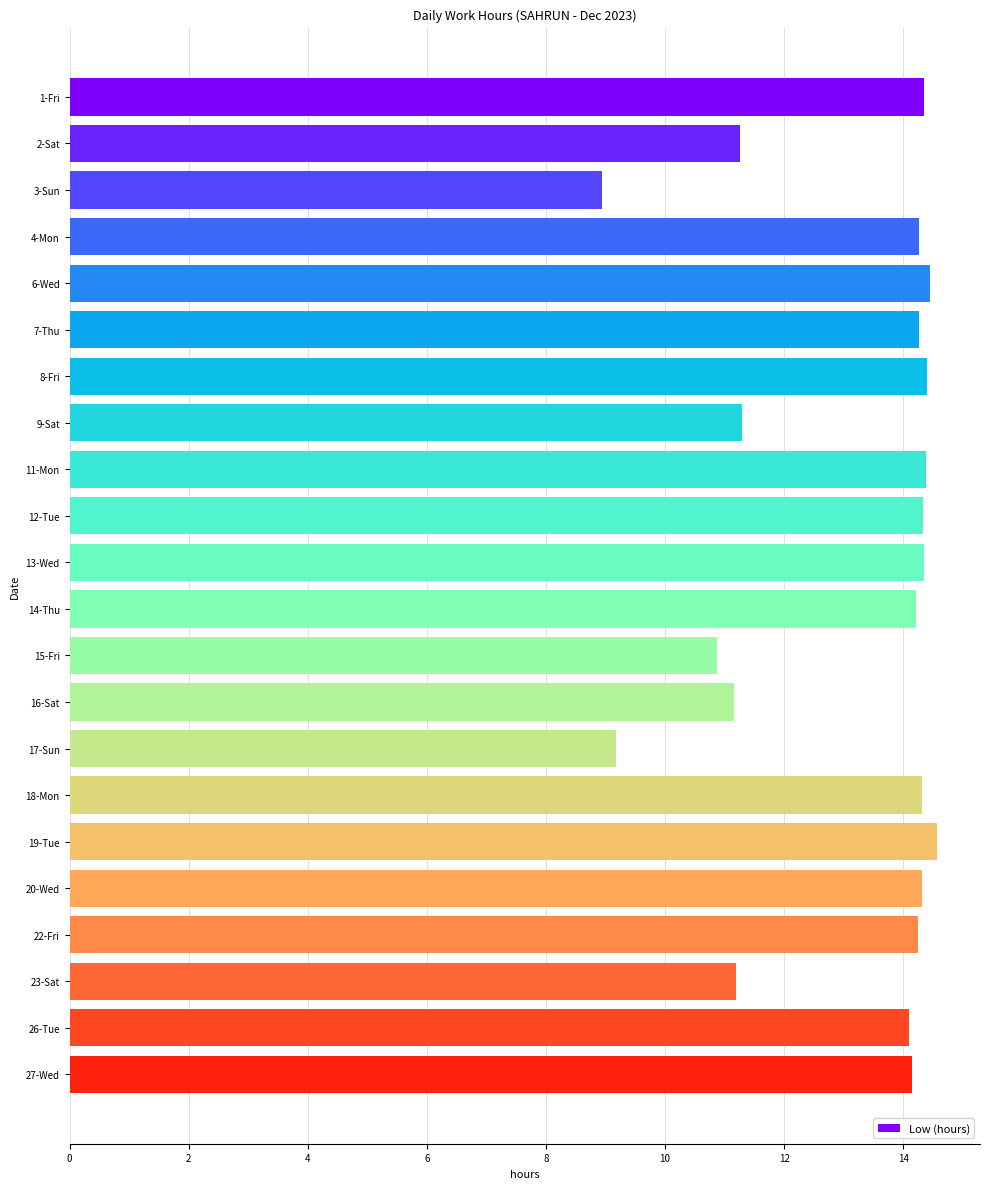

How many bars are there in total?

22